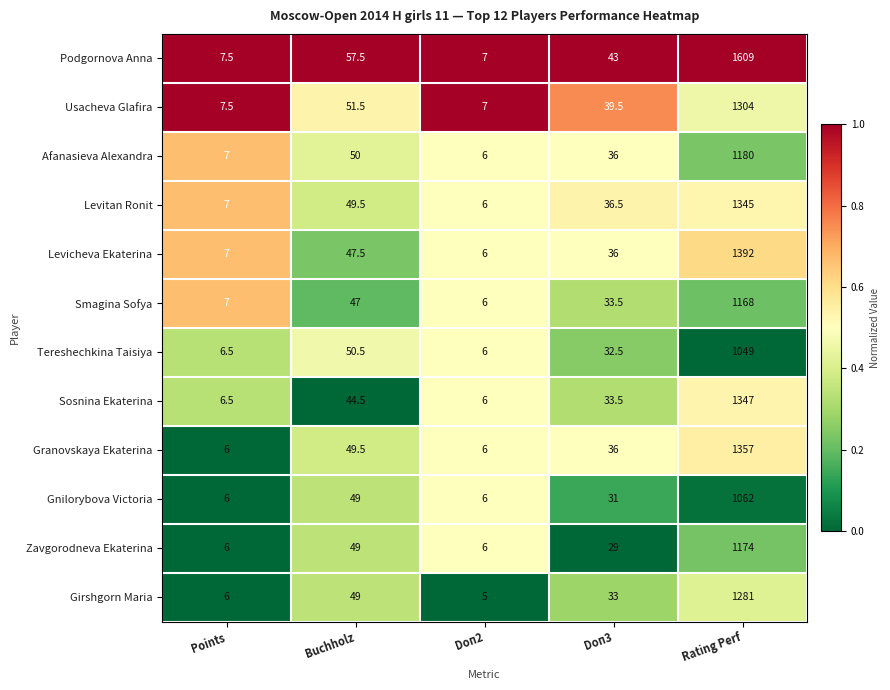

Is it true that Granovskaya Ekaterina equals 8.4 at Points?

False